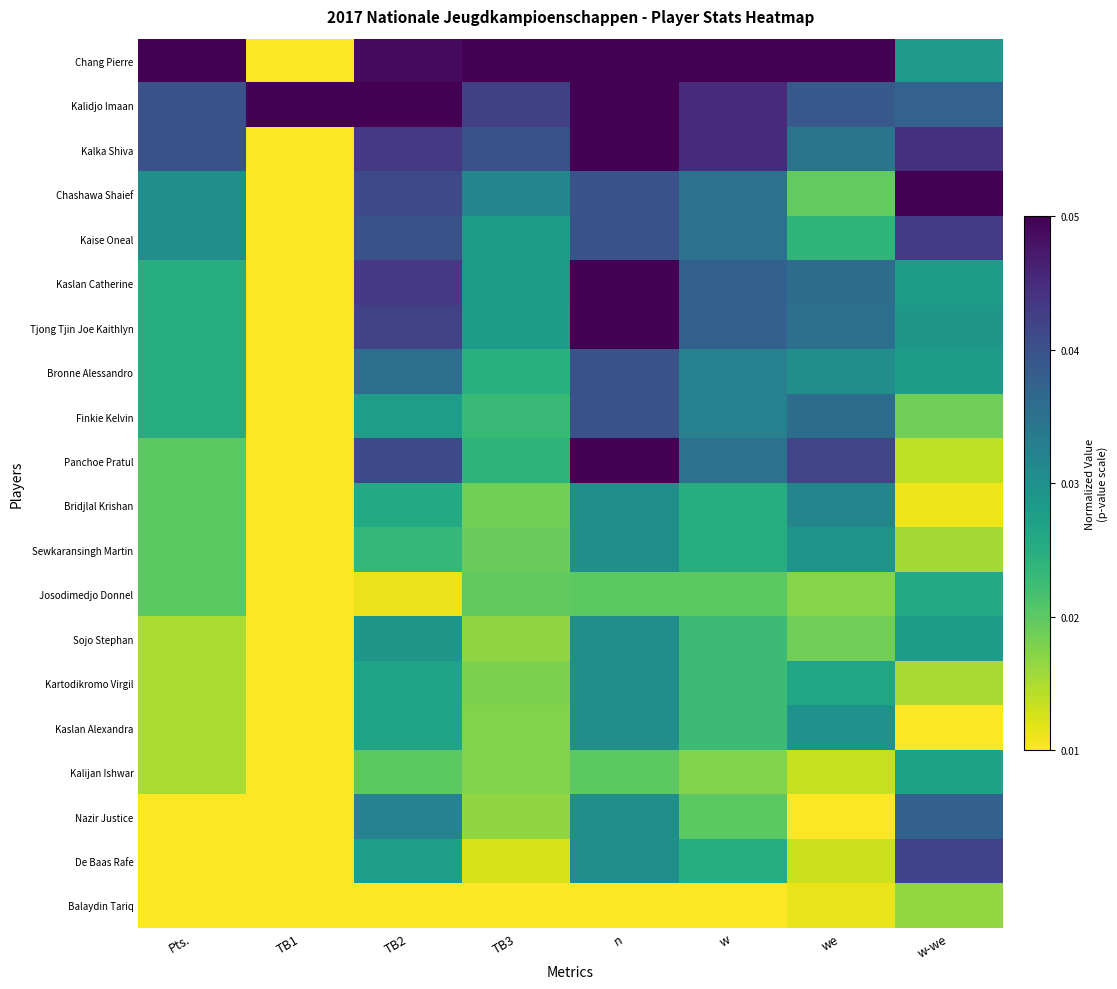

Which category has the lowest value across all series?

TB1